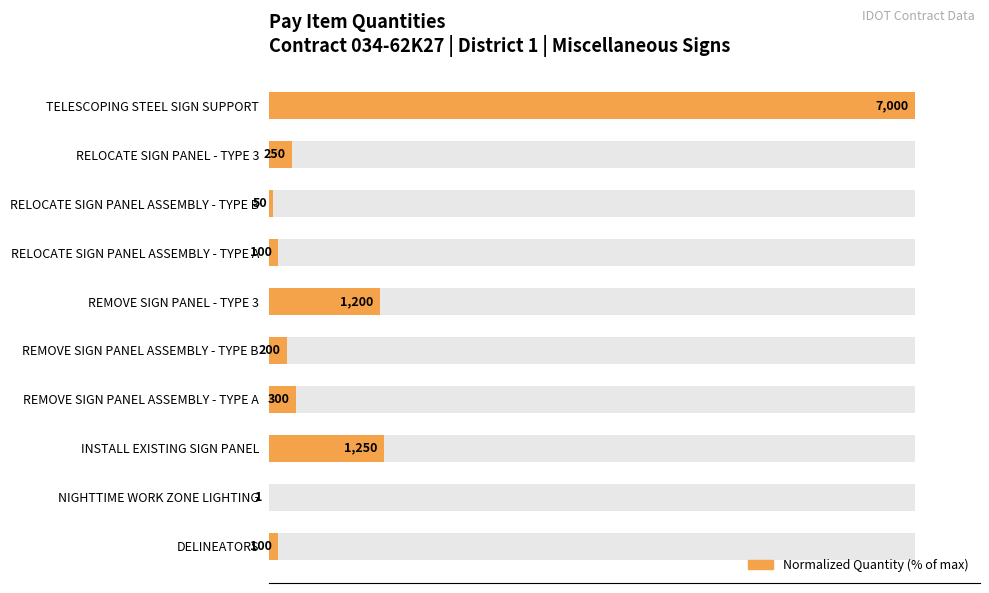

What is the average value?

14.9